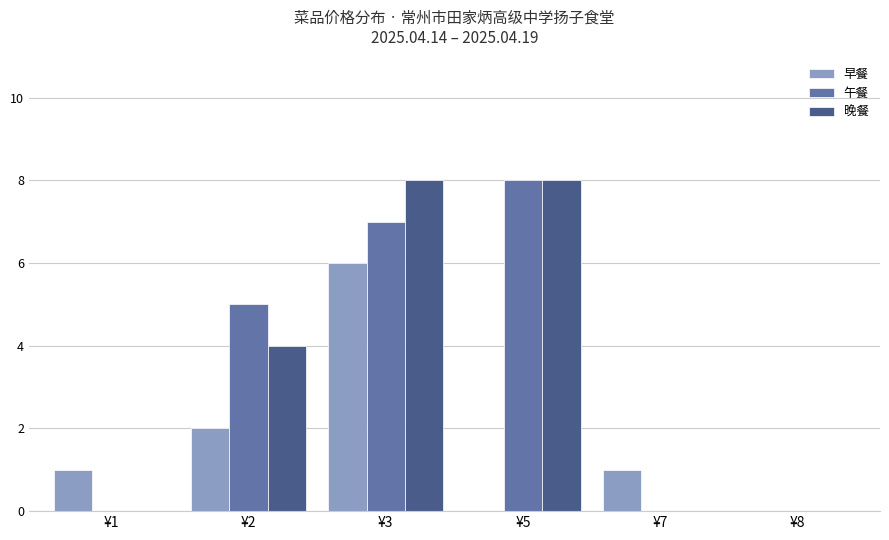

Is it true that 晚餐 equals 8 at ¥3?

True